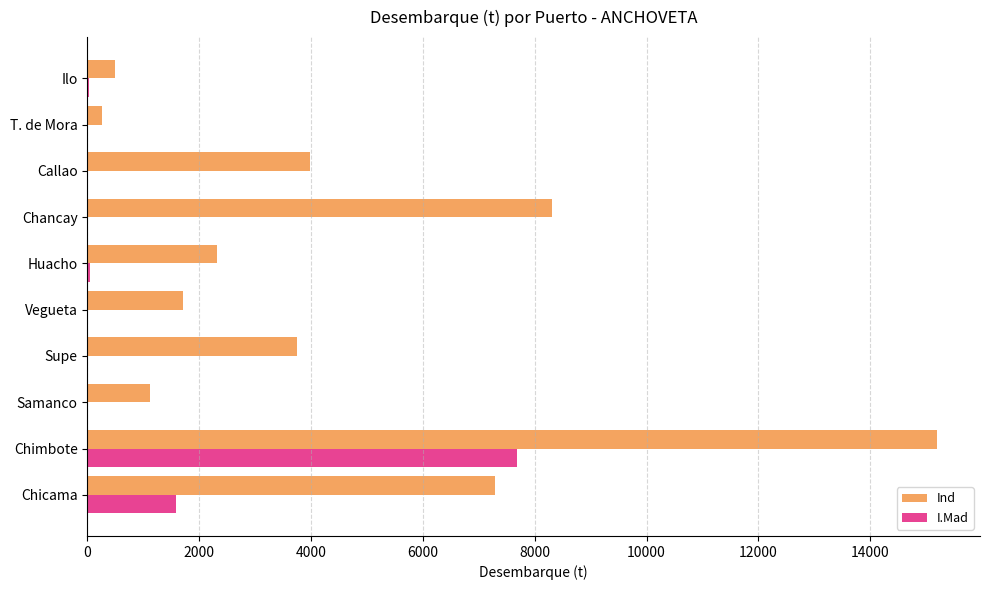

What is the sum of all Ind values?

44422.2